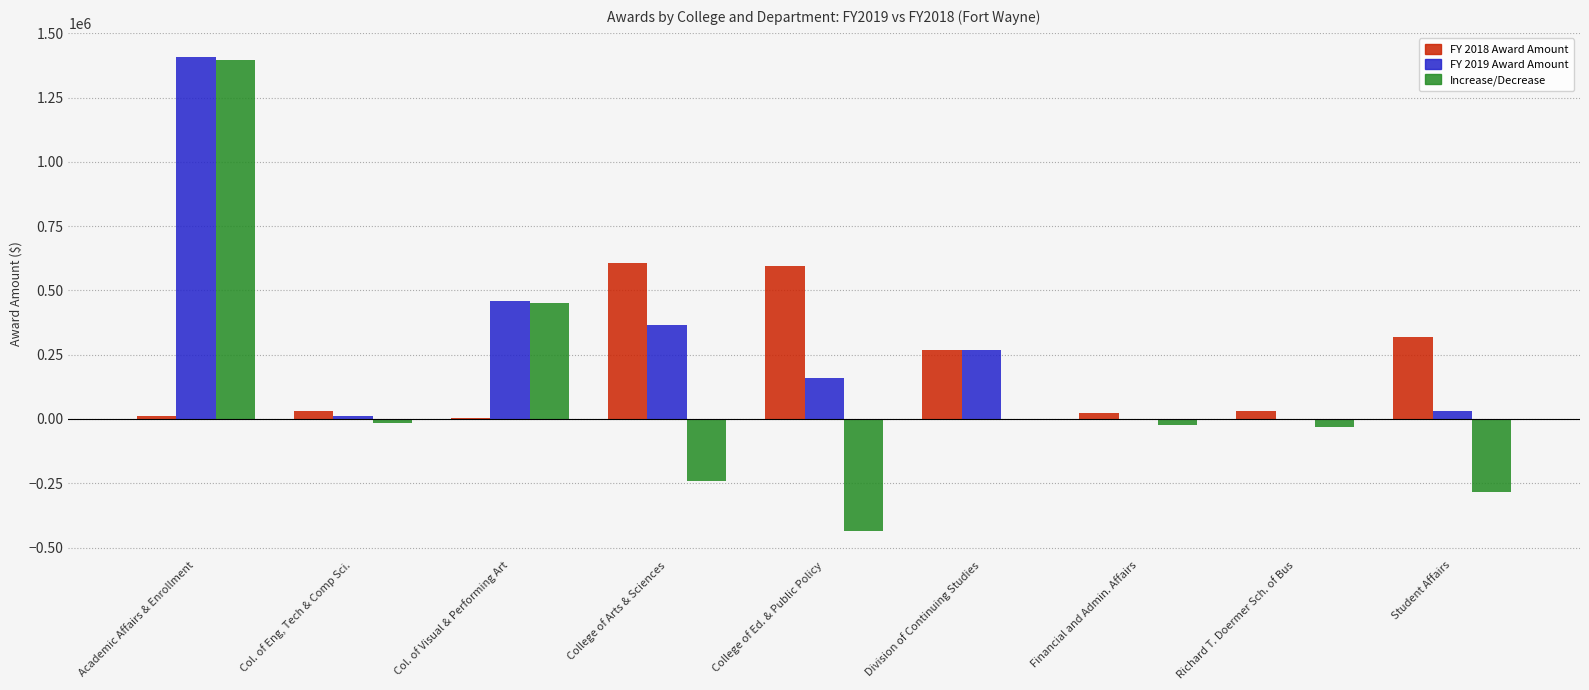

Which series has the largest total across all categories?

FY 2019 Award Amount